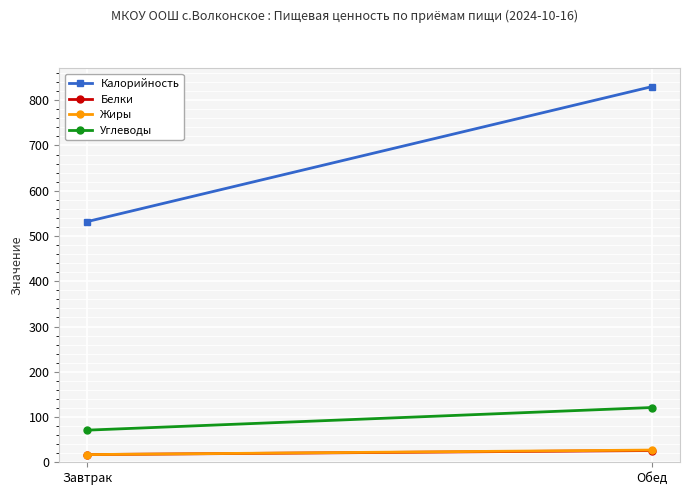

Which has a higher value, Завтрак or Обед?

Обед